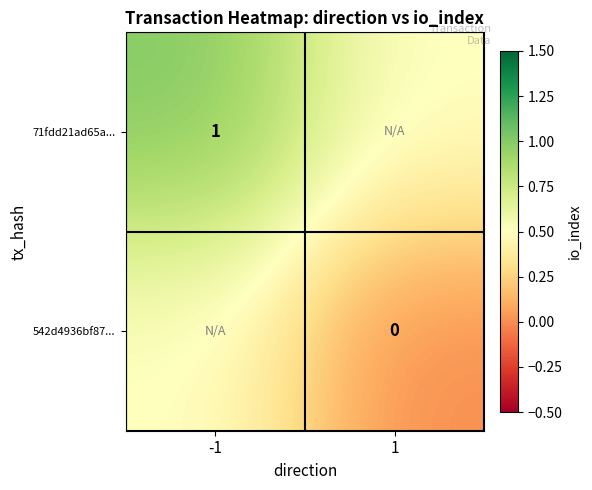

Which label corresponds to the largest value in the chart?

-1